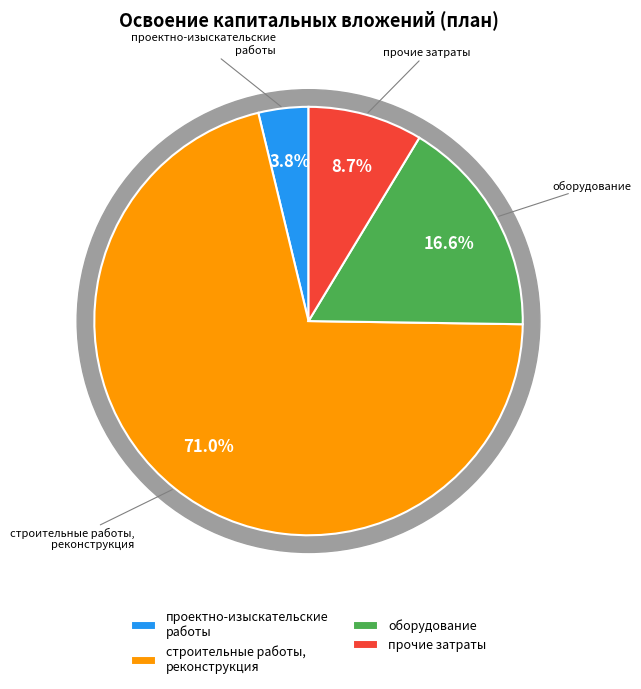

What percentage is the проектно-изыскательские работы slice, to the nearest percent?

4%